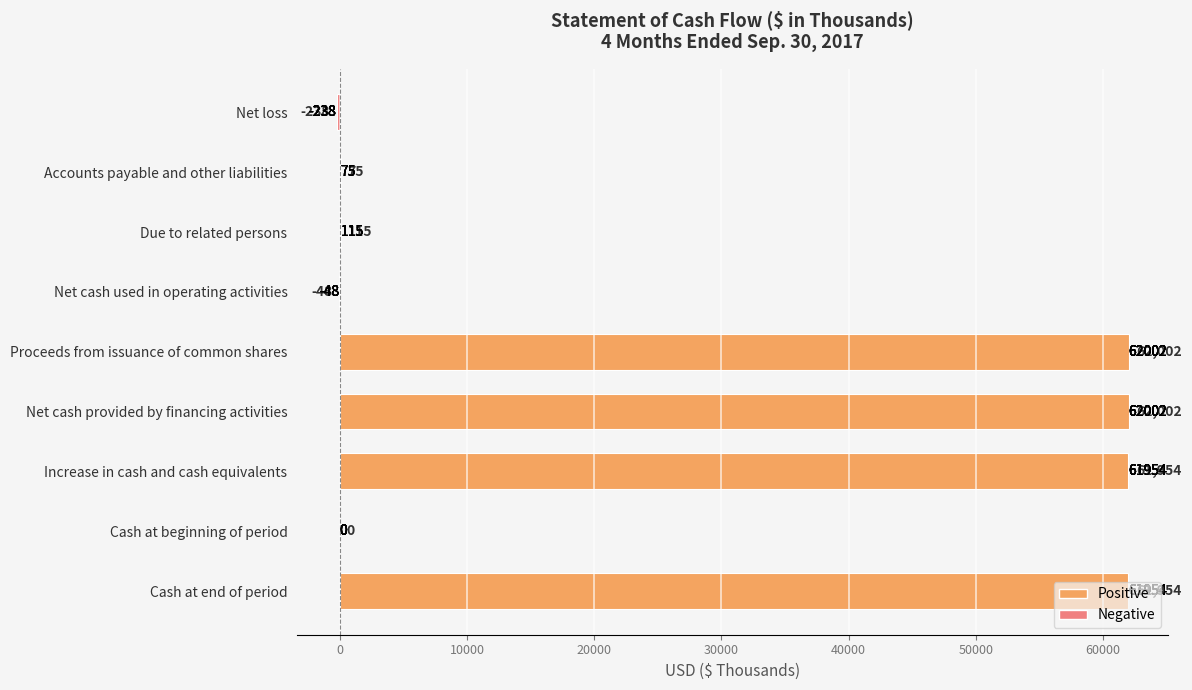

What is the sum of the values at Accounts payable and other liabilities and Increase in cash and cash equivalents?

62029